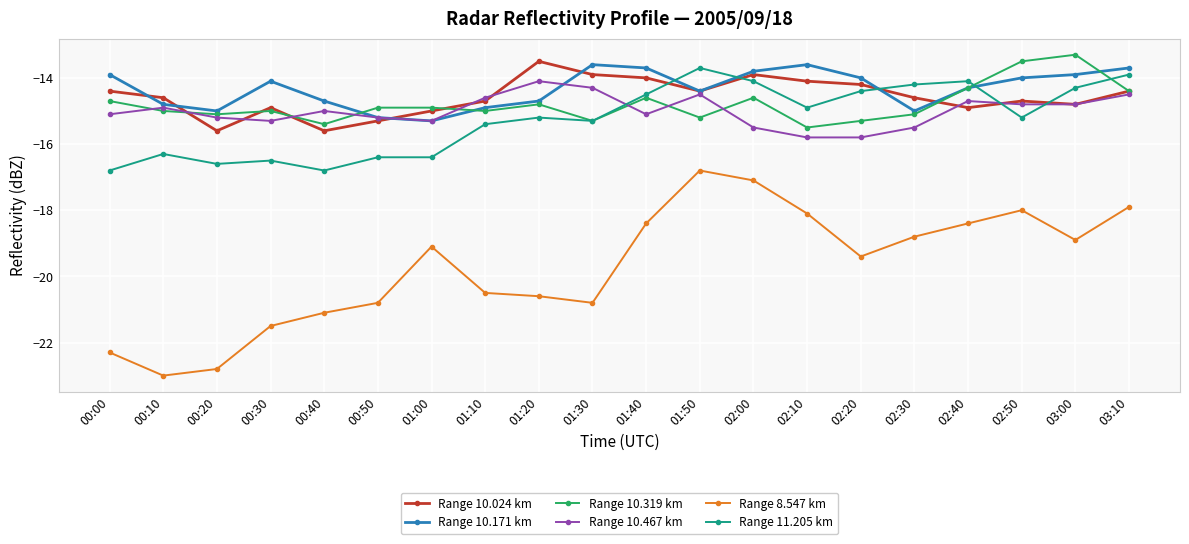

How many values in the Range 11.205 km series exceed -15?

9